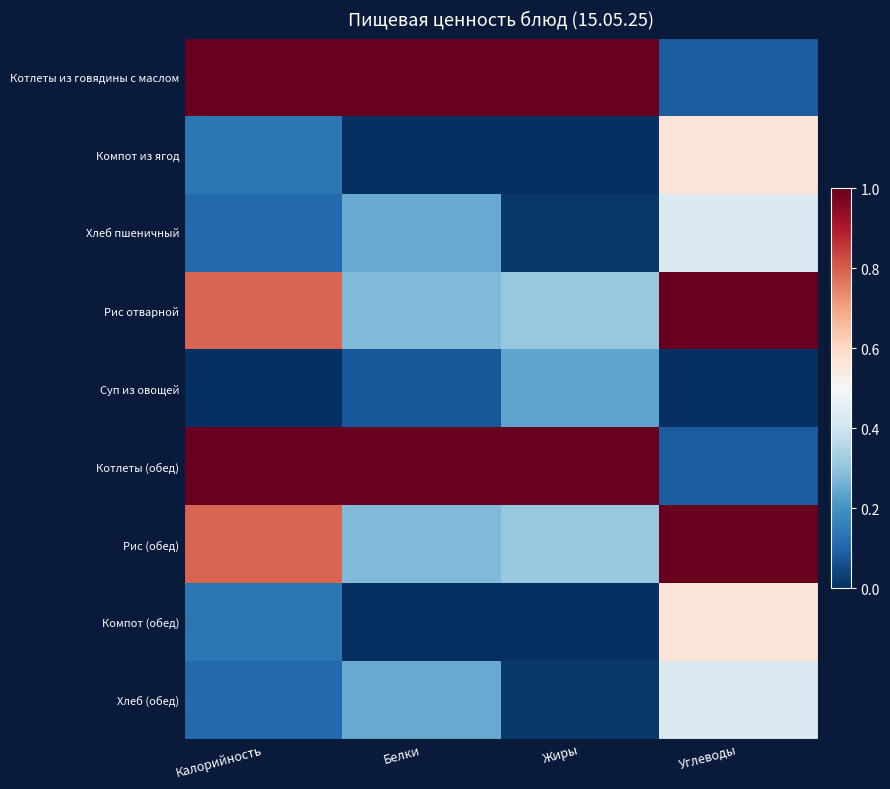

What is the difference between the highest and lowest values at Калорийность?

1.0